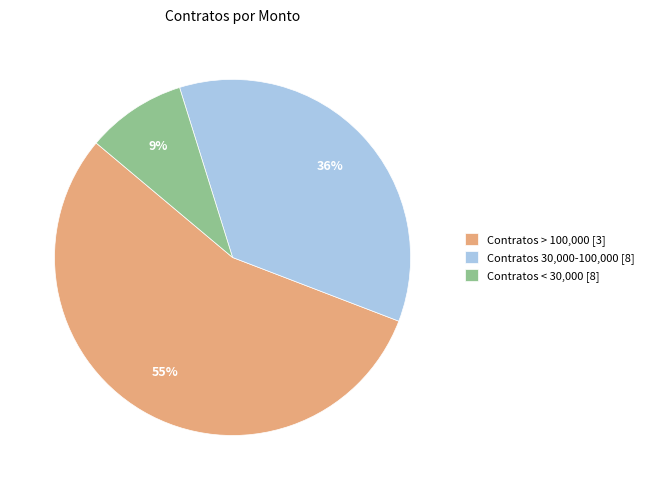

What is the ratio of the value at Contratos > 100,000 [3] to the value at Contratos < 30,000 [8]?

6.1